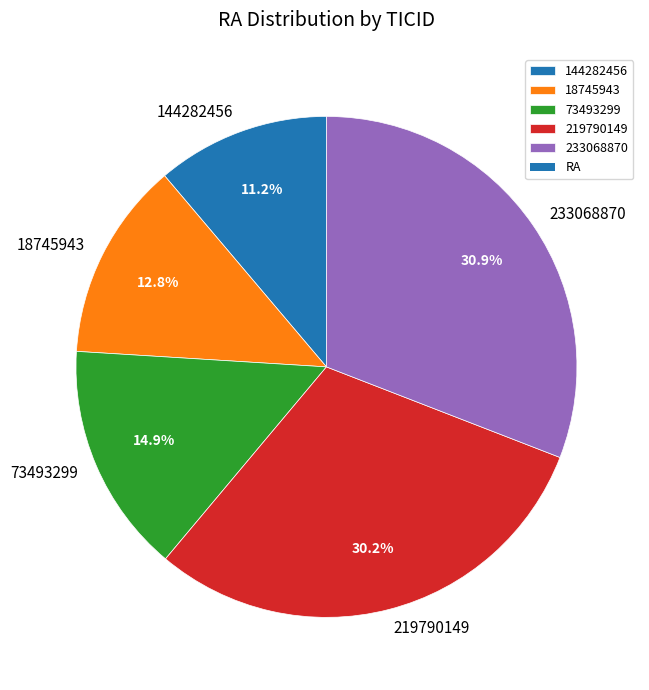

To the nearest percent, what is the average slice percentage?

20%